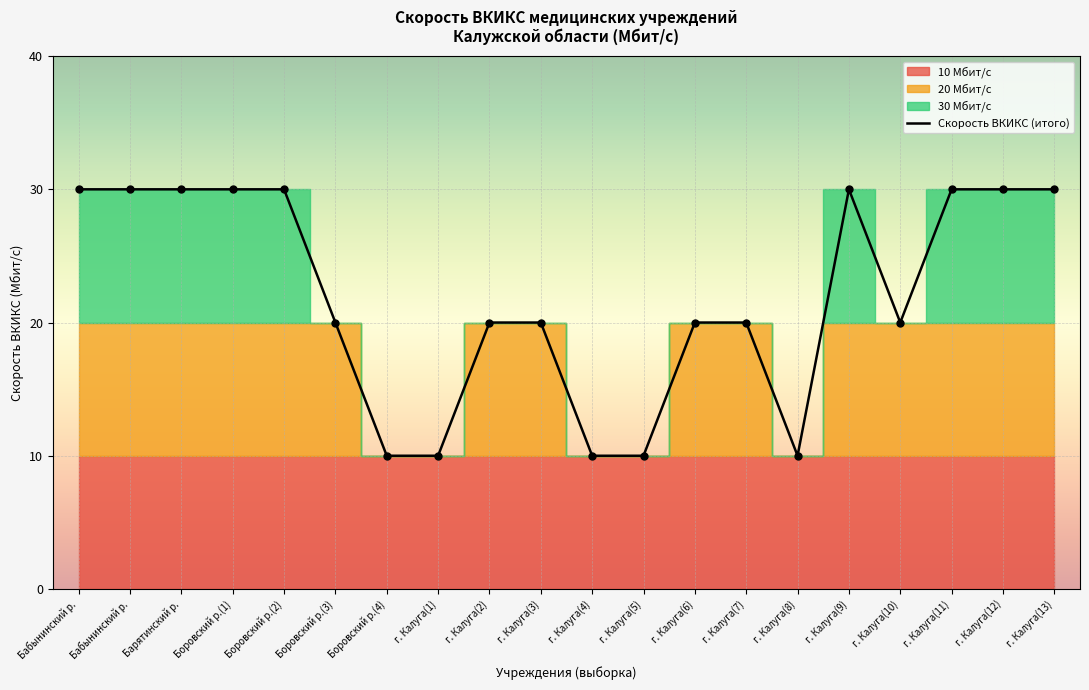

Approximately how many times larger is the value at Боровский р.(1) compared to г. Калуга(2)?

1.5